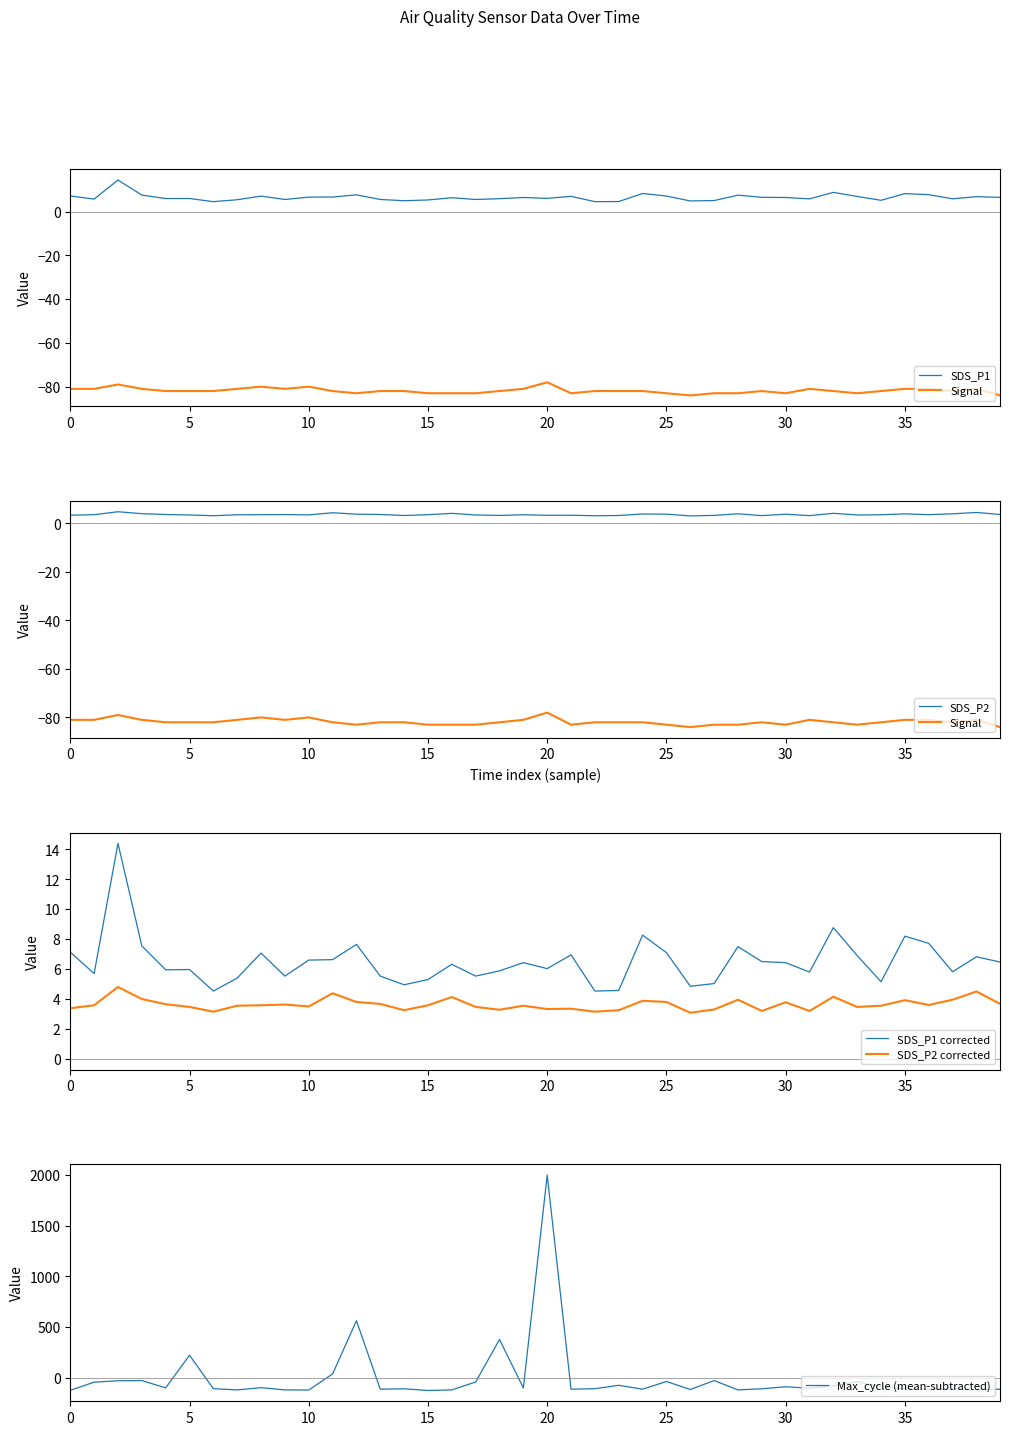

Read the SDS_P1 value at 38.

6.8